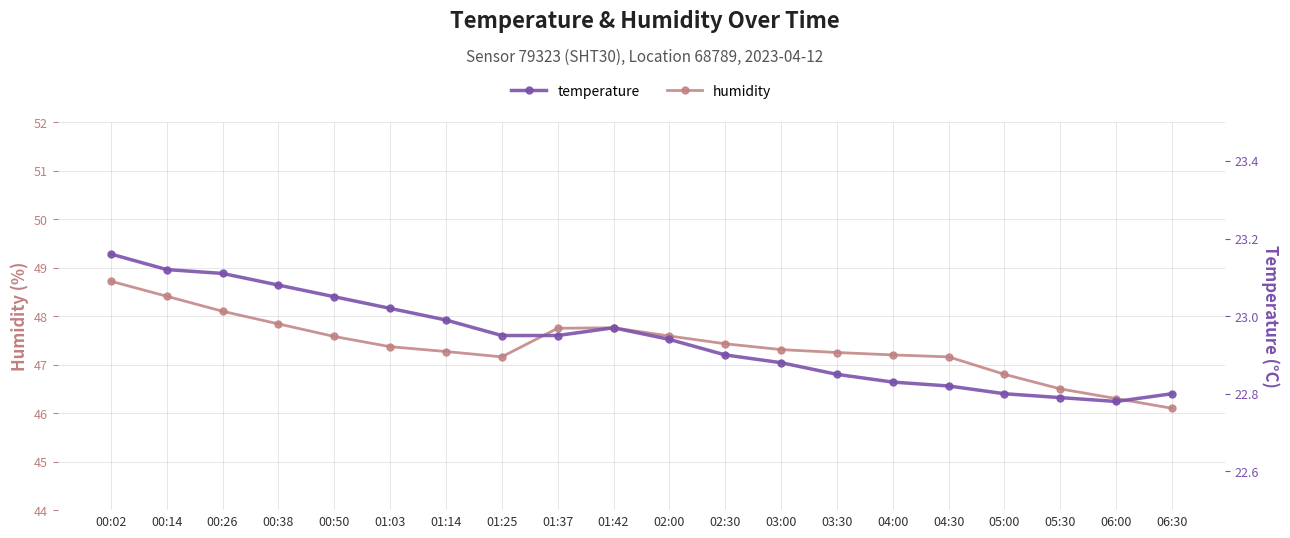

How many lines are shown in the chart?

2